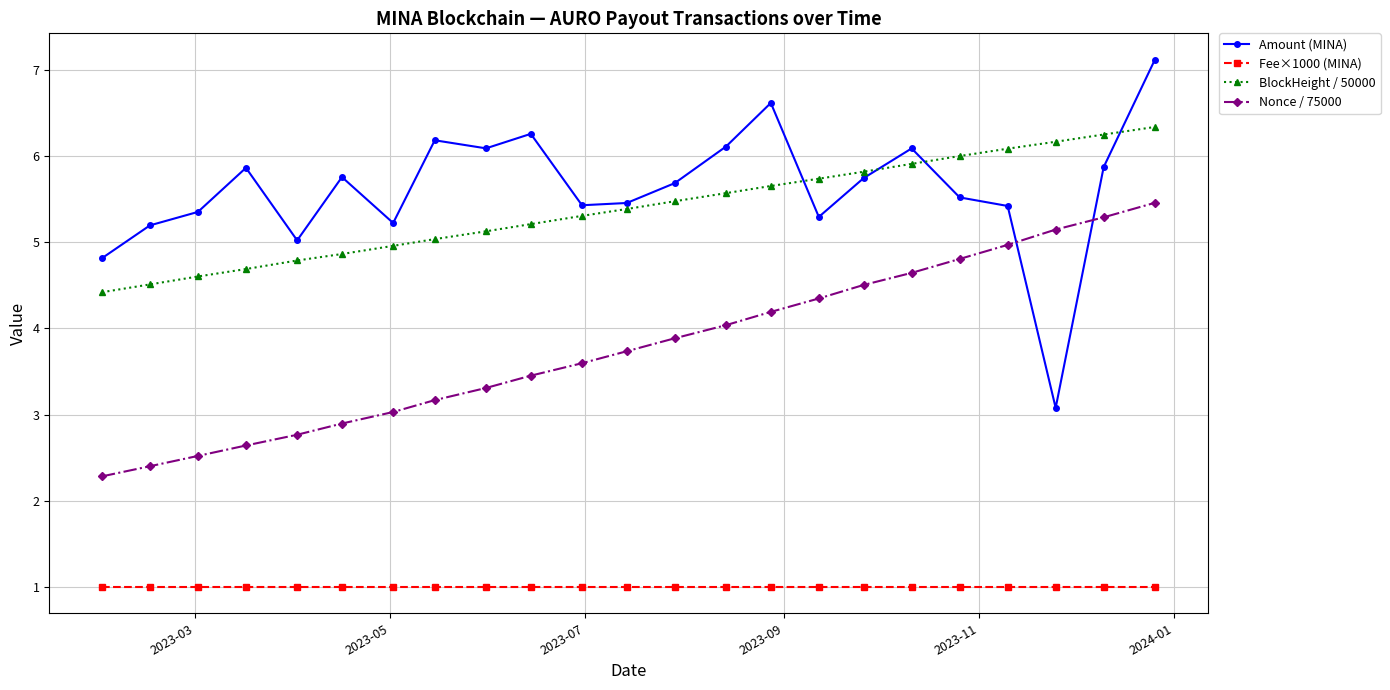

How many lines are shown in the chart?

4